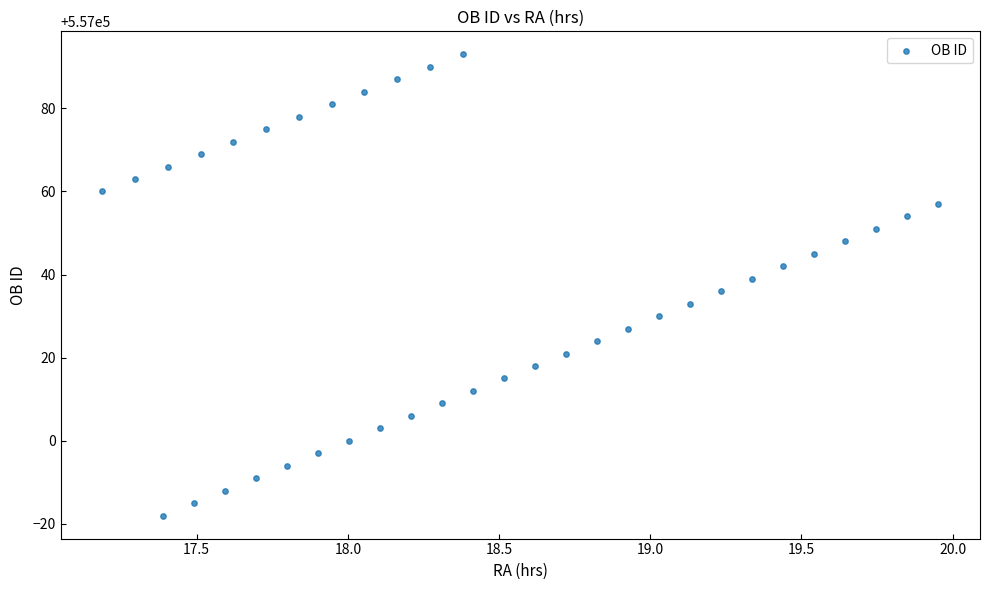

What is the range of Y values (max minus min)?

111